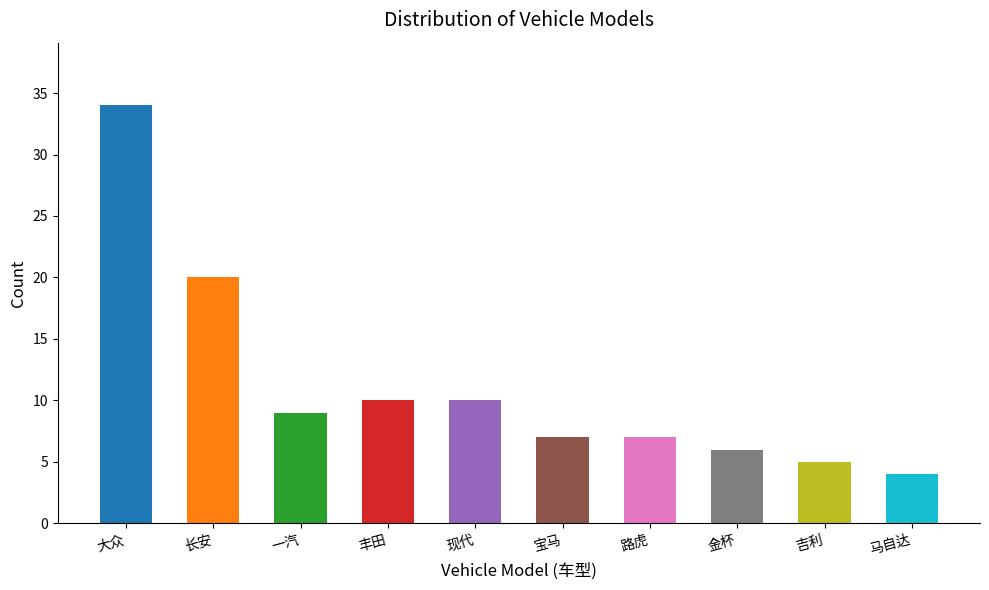

What is the approximate value at 现代?

10